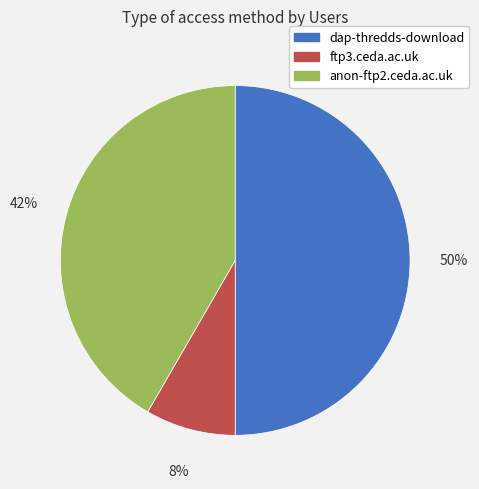

Between ftp3.ceda.ac.uk and dap-thredds-download, which is larger?

dap-thredds-download